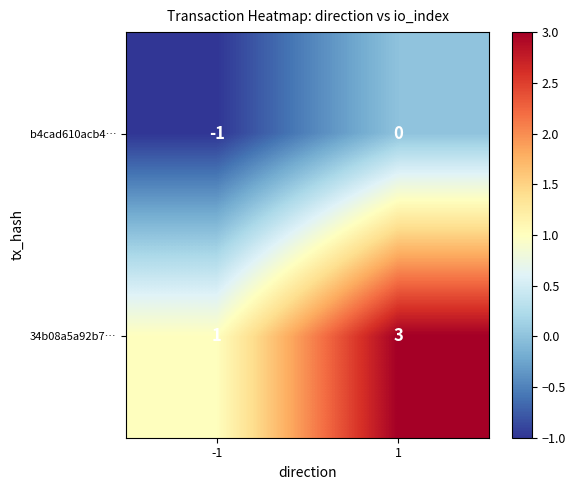

Rank the categories by b4cad610acb4… value from highest to lowest.

1, -1